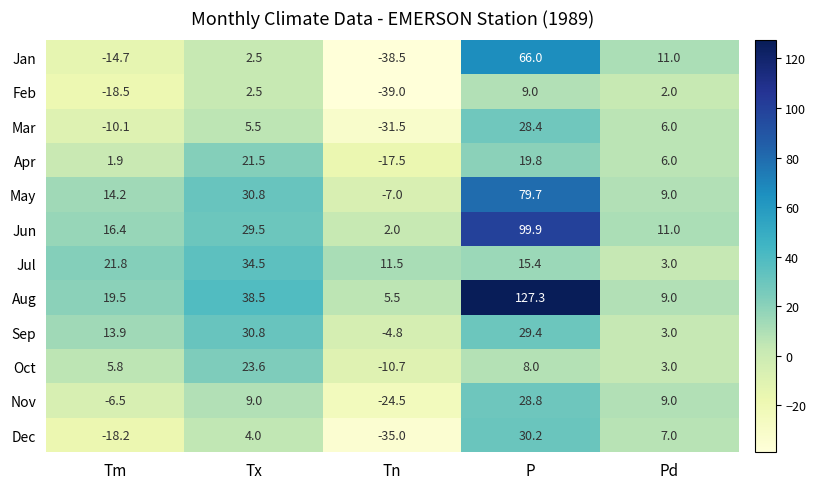

Where is Jun nearest to the value 50?

Tx